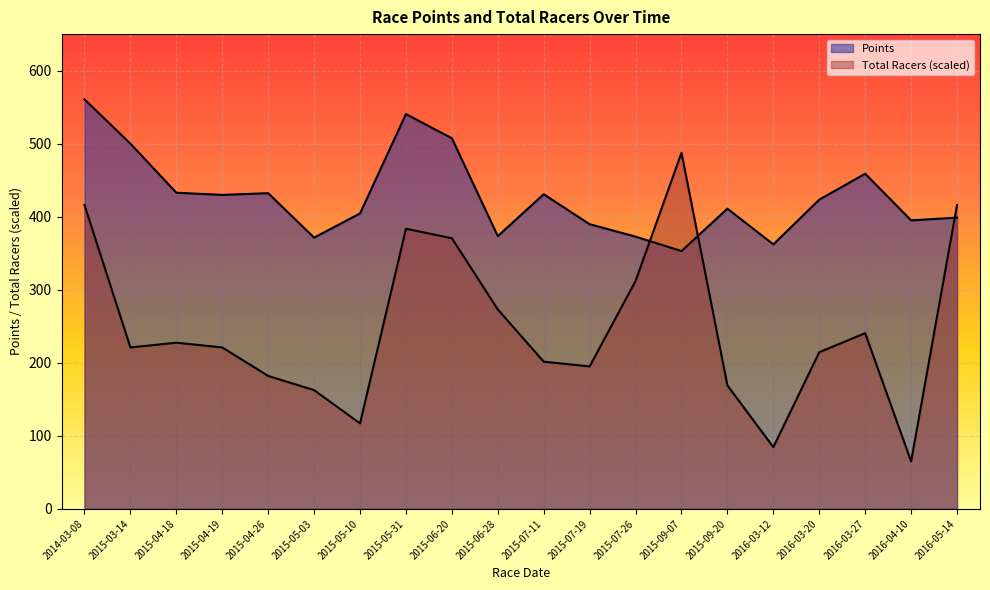

Reading right to left, extract all data points from this chart.

Points: 398.7	395.0	458.8	423.3	362.1	411.0	353.0	372.7	389.7	430.8	373.4	507.4	540.5	404.5	371.3	432.2	429.9	432.8	500.0	560.7
Total Racers: 416.0	65.0	240.5	214.5	84.5	169.0	487.5	312.0	195.0	201.5	273.0	370.5	383.5	117.0	162.5	182.0	221.0	227.5	221.0	416.0